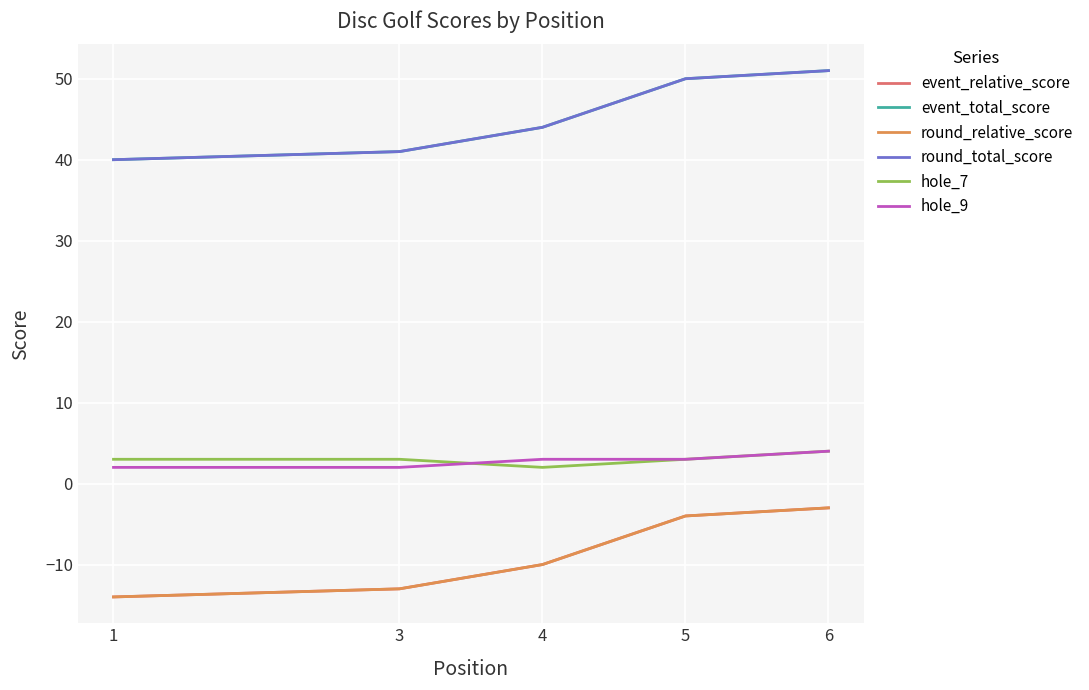

At which category does the chart reach its minimum across all series?

1